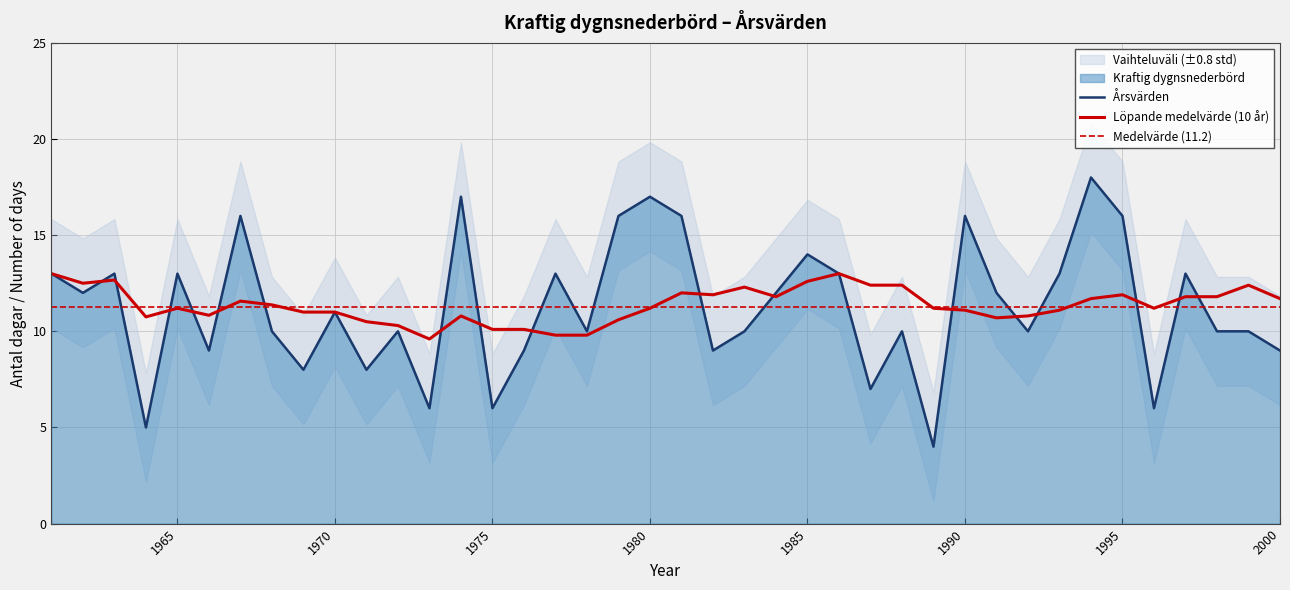

What is the value of the 22nd point from the left?

9